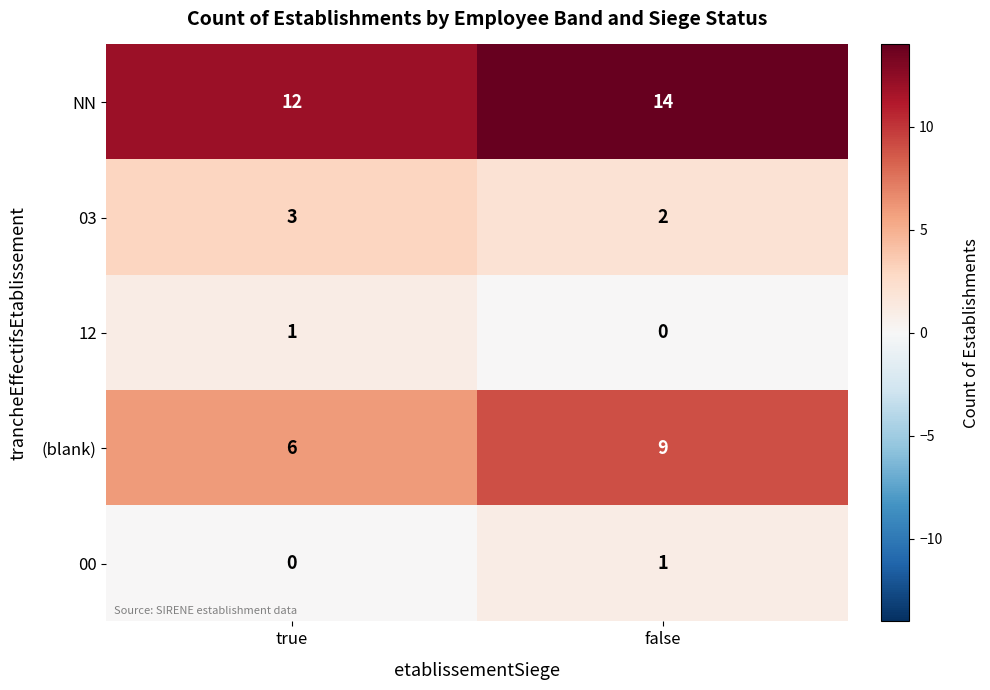

What is the sum of the 03 values at true and false?

5